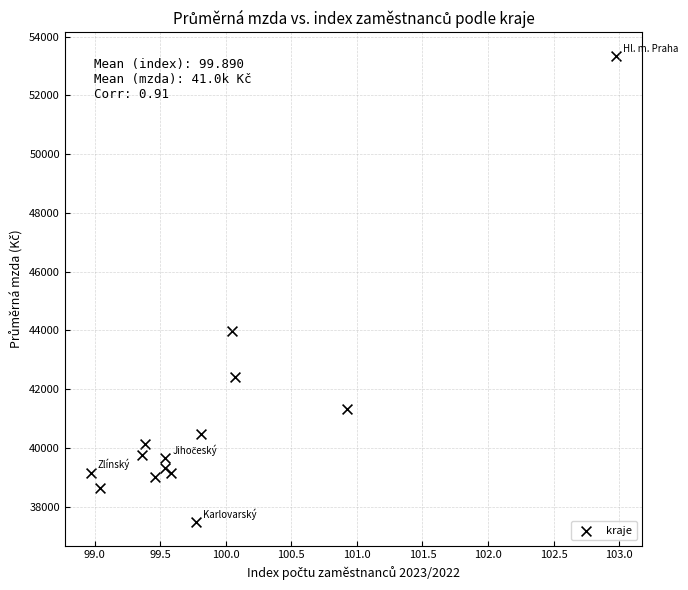

What Y value in the scatter plot is closest to 45408?

43991.9